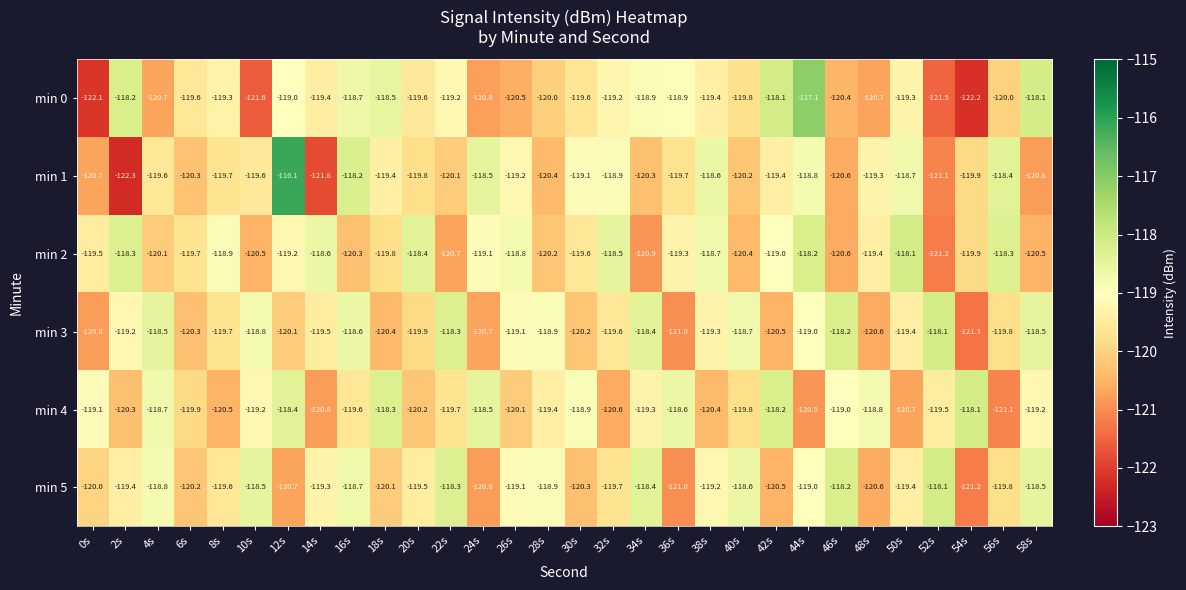

How many data points in min 3 are less than -119?

19